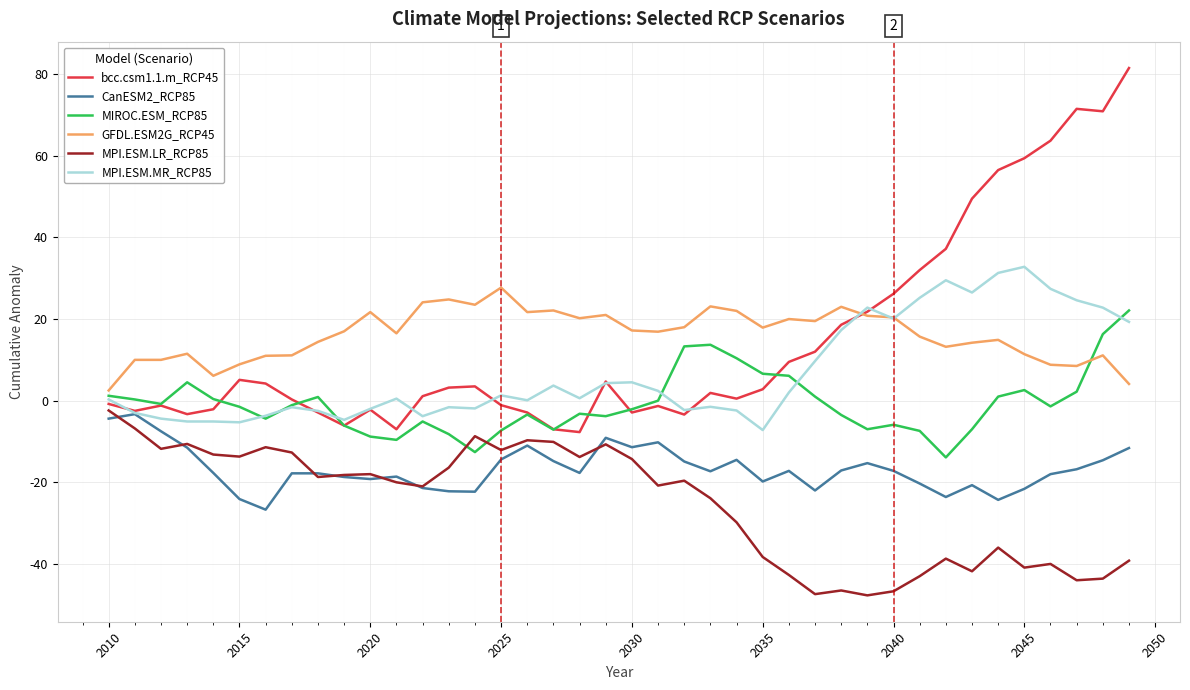

What is the maximum value for GFDL.ESM2G_RCP45?

27.7